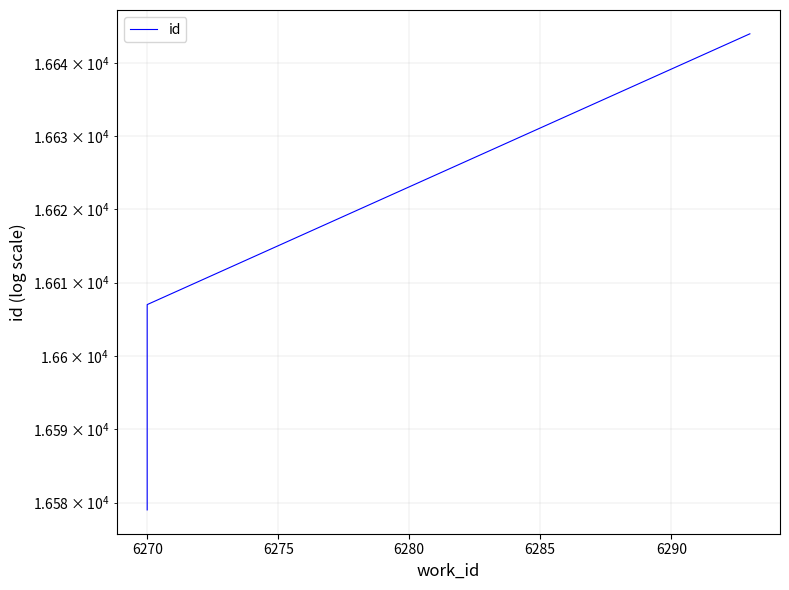

What is the change in value from 6265 to 6285?

+28